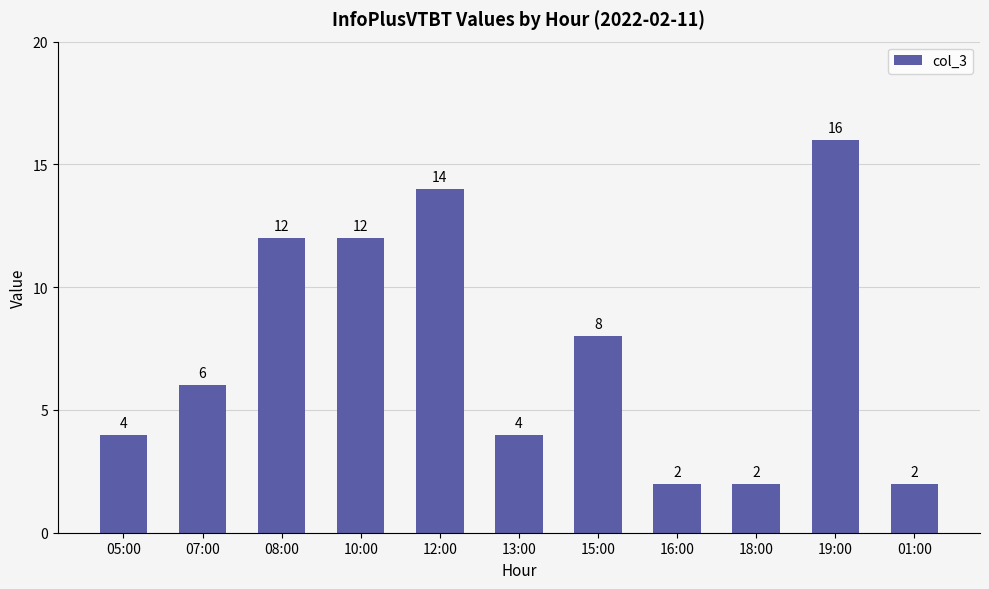

How many bars are there in total?

11